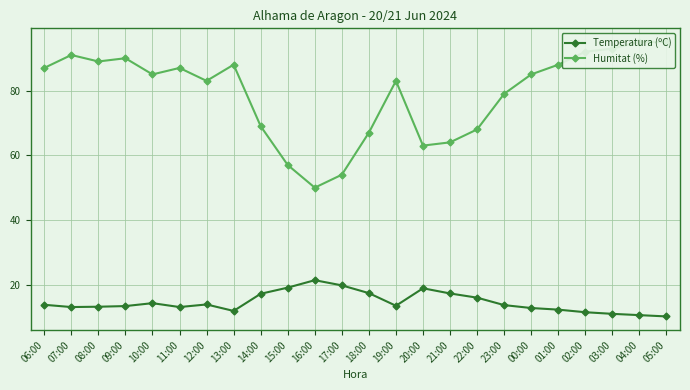

What is the maximum value for Humitat (%)?

95.0